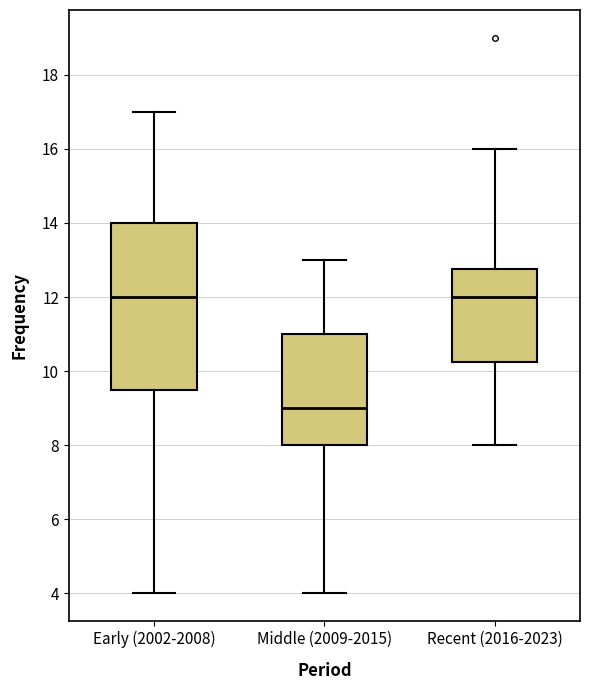

Reading left to right, read every box against the y-axis: the position of its median line, the range the box covers, and the ends of its whiskers. The values are not printed on the chart, so give them approximately, as read against the axis.

Early (2002-2008): median 12.0, box 9.6 to 14.0, whiskers 4.0 to 17.0
Middle (2009-2015): median 9.0, box 8.0 to 11.0, whiskers 4.0 to 13.0
Recent (2016-2023): median 12.0, box 10.2 to 12.8, whiskers 8.0 to 16.0